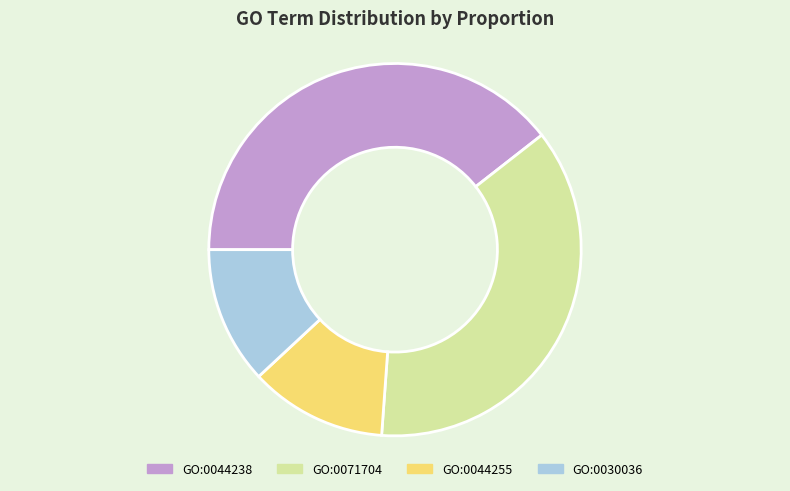

Which has a higher value, GO:0044238 or GO:0030036?

GO:0044238